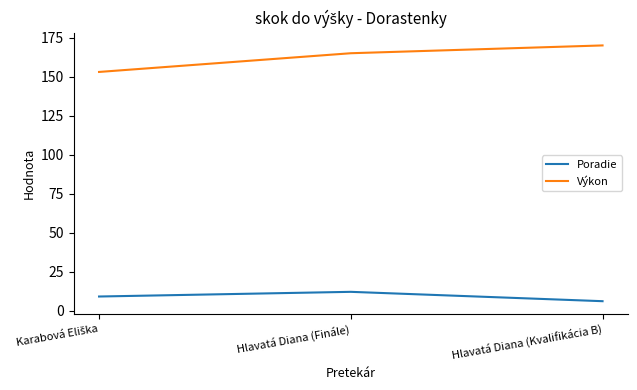

Which series has the largest total across all categories?

Výkon